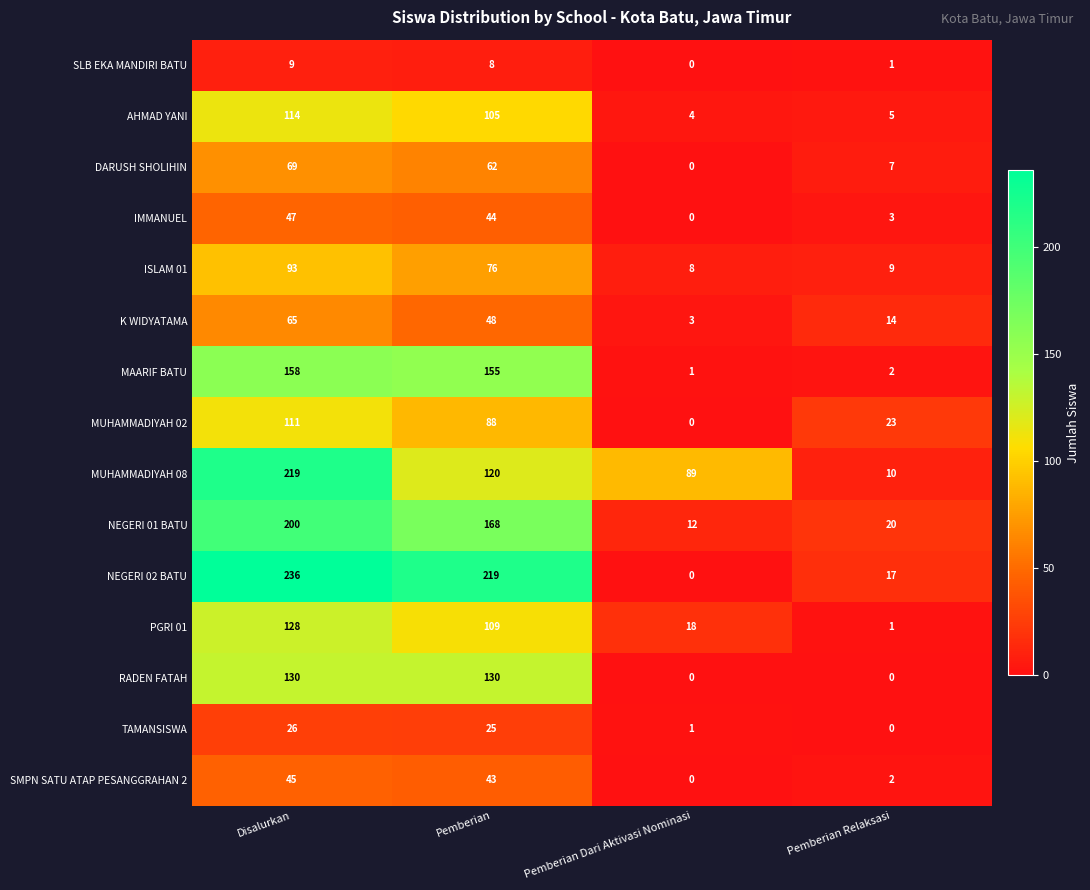

What is the difference between the maximum and minimum values in the MAARIF BATU series?

157